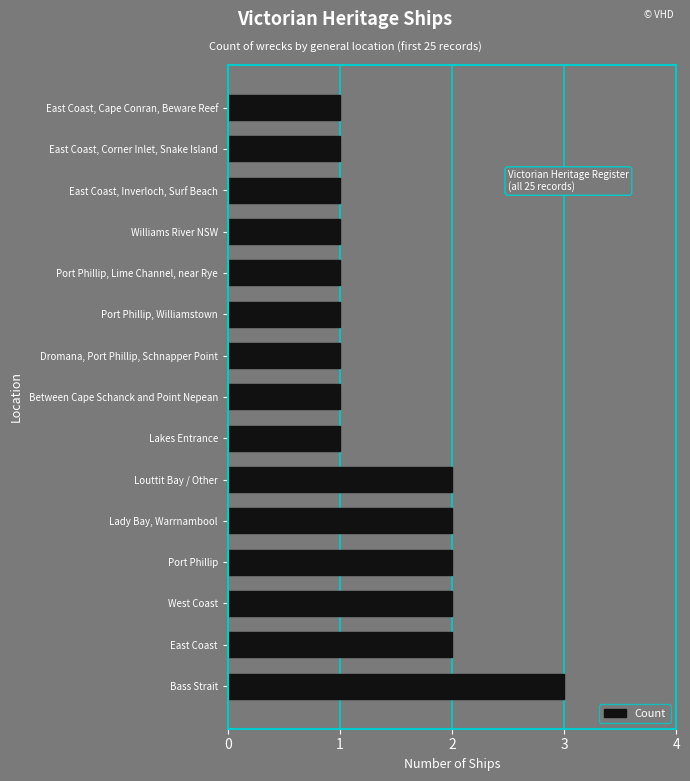

Does the chart contain stacked bars?

No